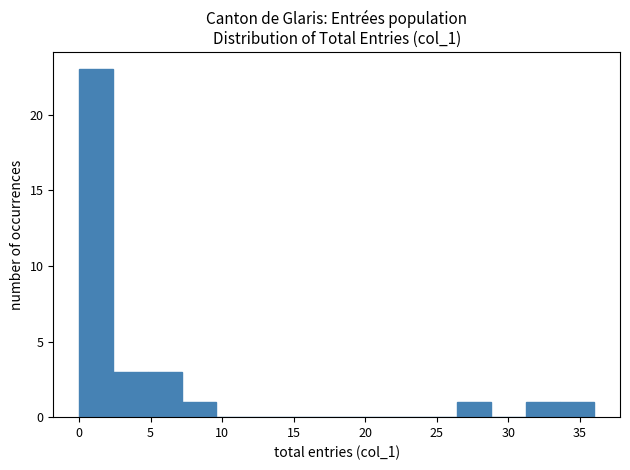

How tall is the bar that spans 0.0 to 2.4 on the x-axis? Neither the bar edges nor the heights are printed on the chart, so give them approximately, as read against the axes.

23